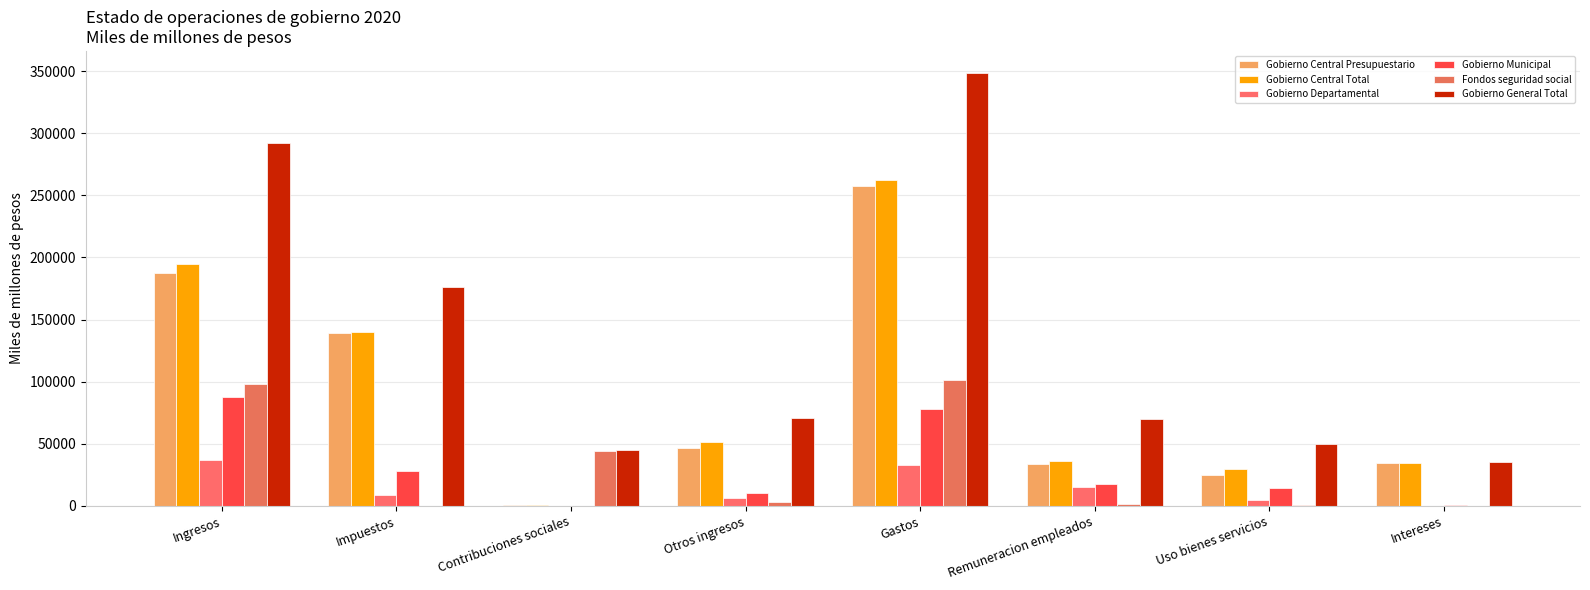

What is the sum of all Fondos seguridad social values?

248946.9